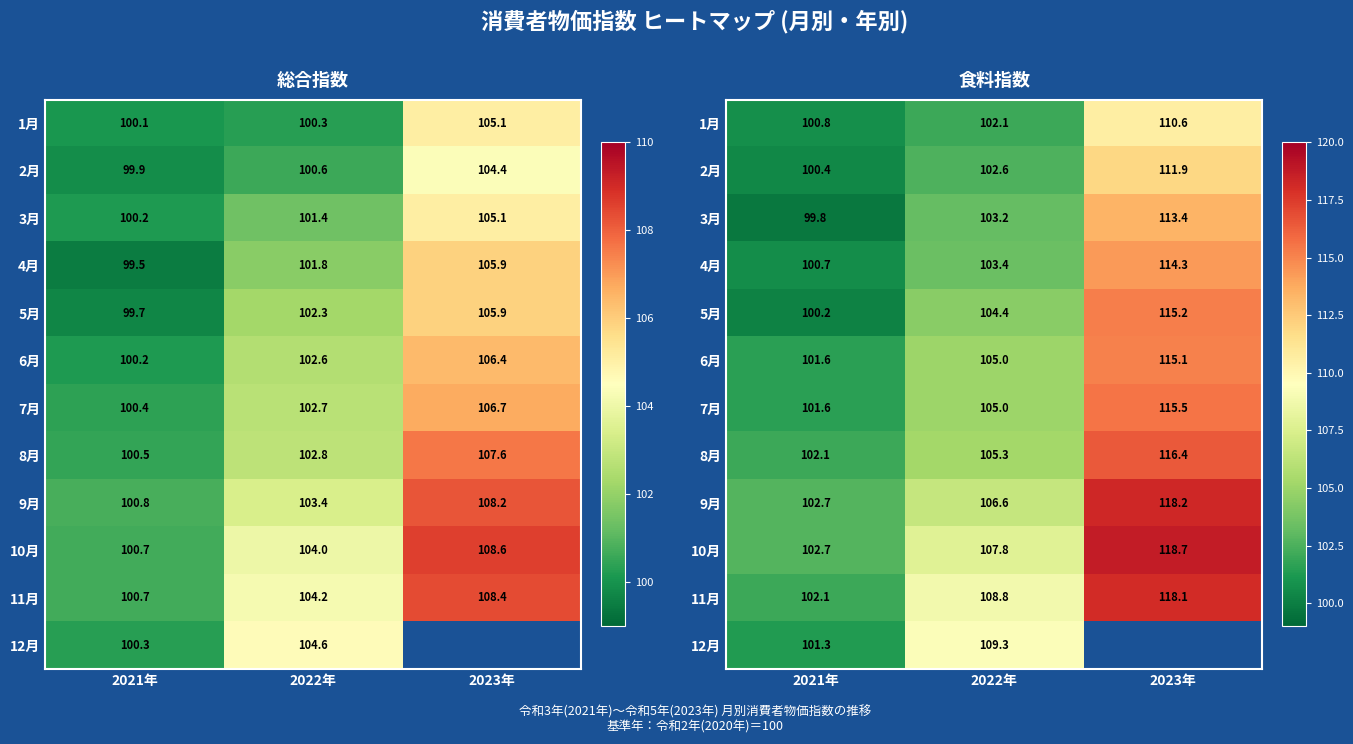

What is the difference between the maximum and minimum values in the 2月 series?

11.5